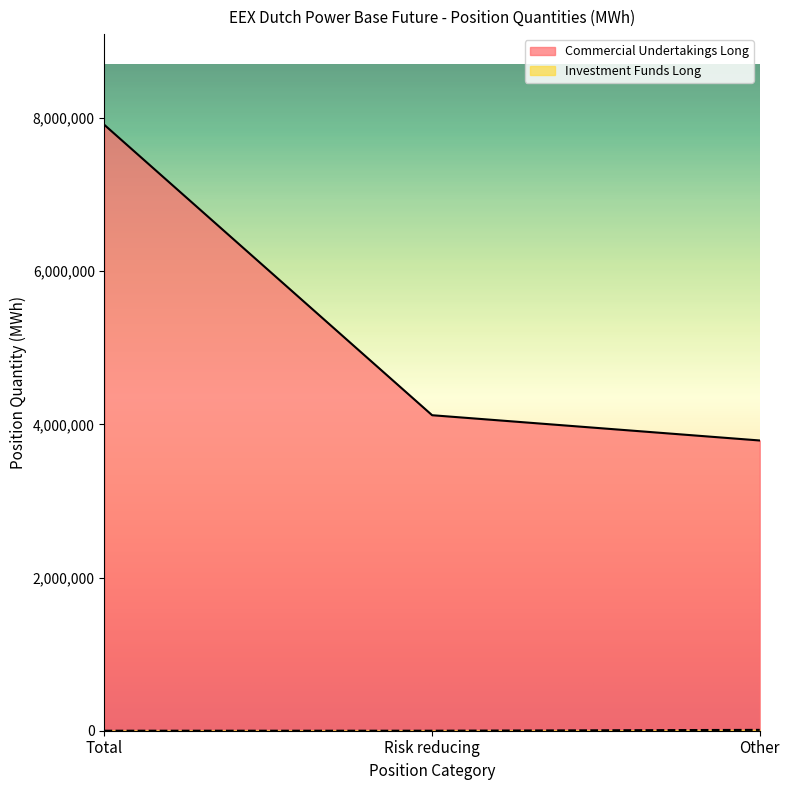

What is the average value of the Investment Funds Long series?

3664